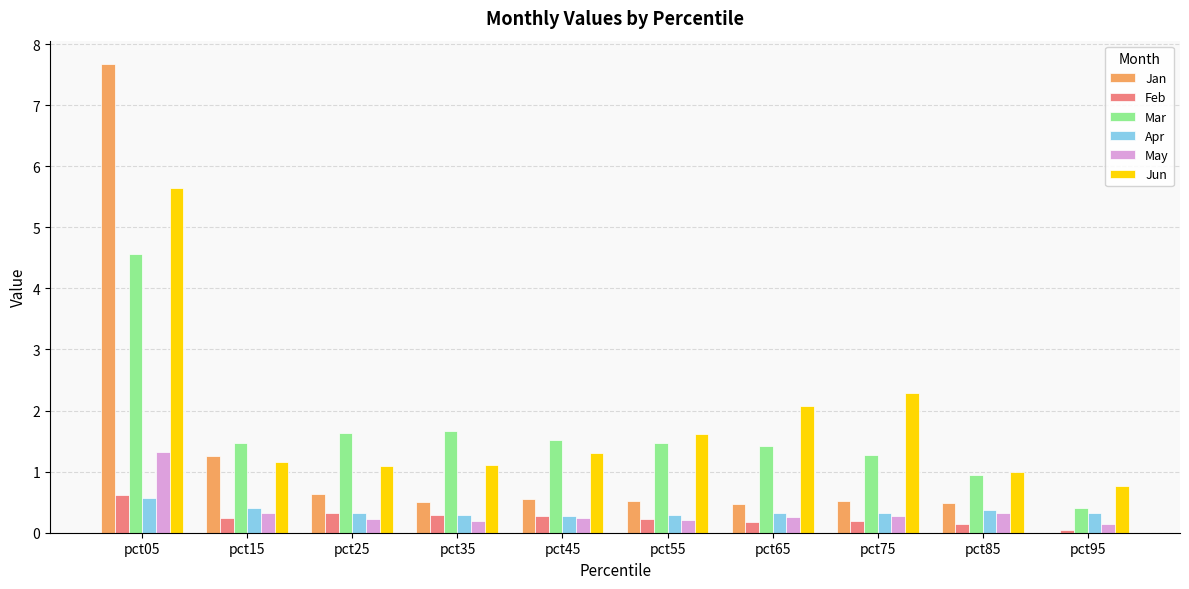

What is the sum of all May values?

3.5